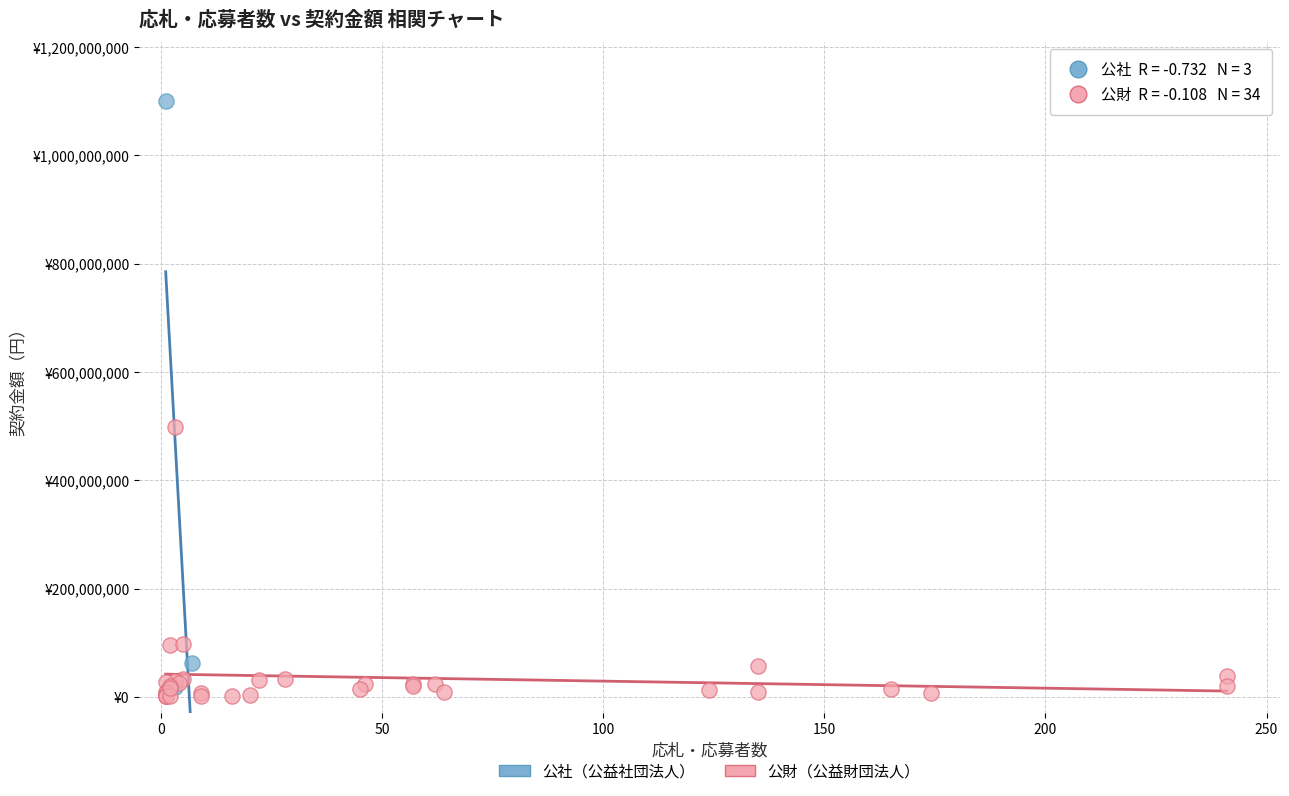

Which series contains the lowest Y value?

公財（公益財団法人）